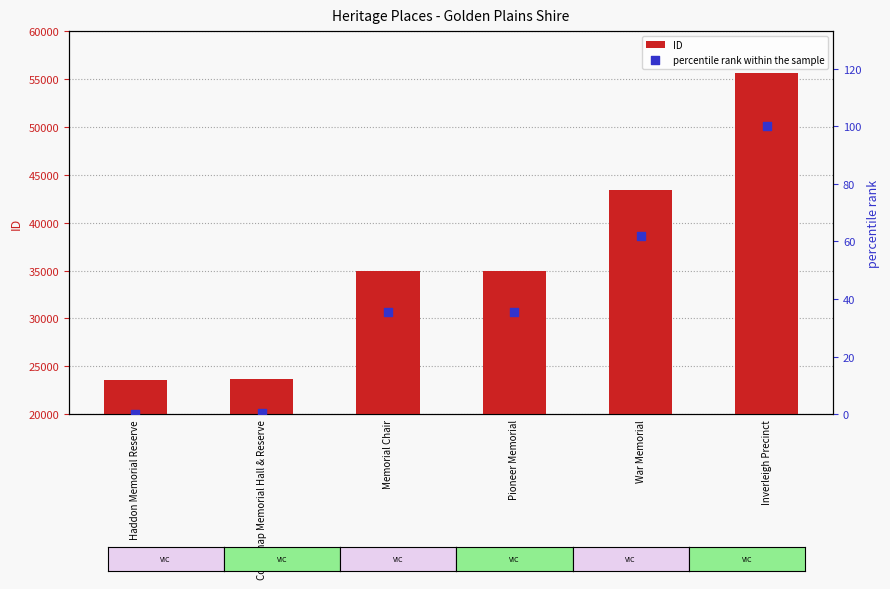

What are all the series names shown in the legend?

ID, percentile rank within the sample